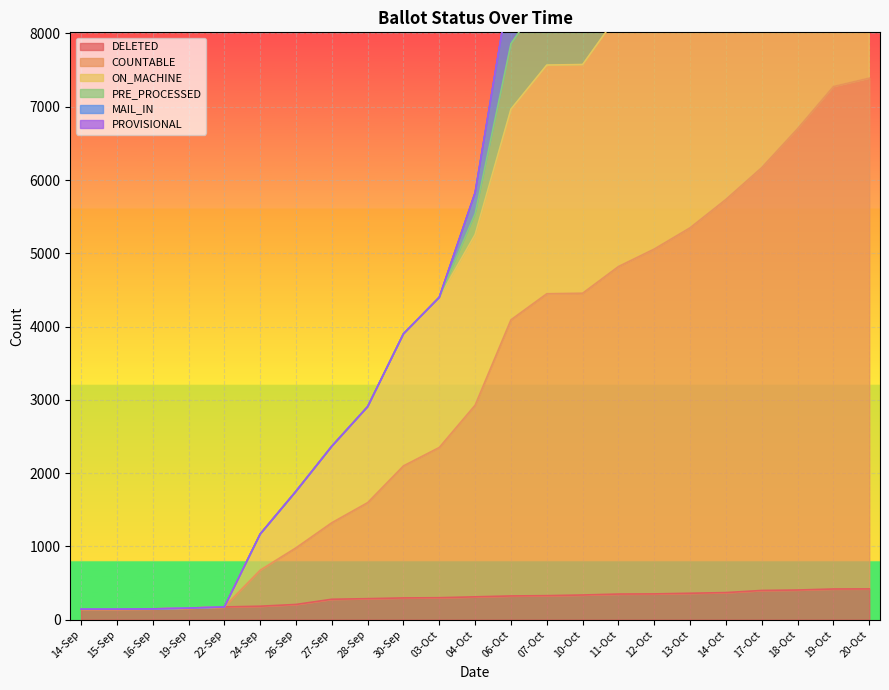

Which series has the largest total across all categories?

COUNTABLE